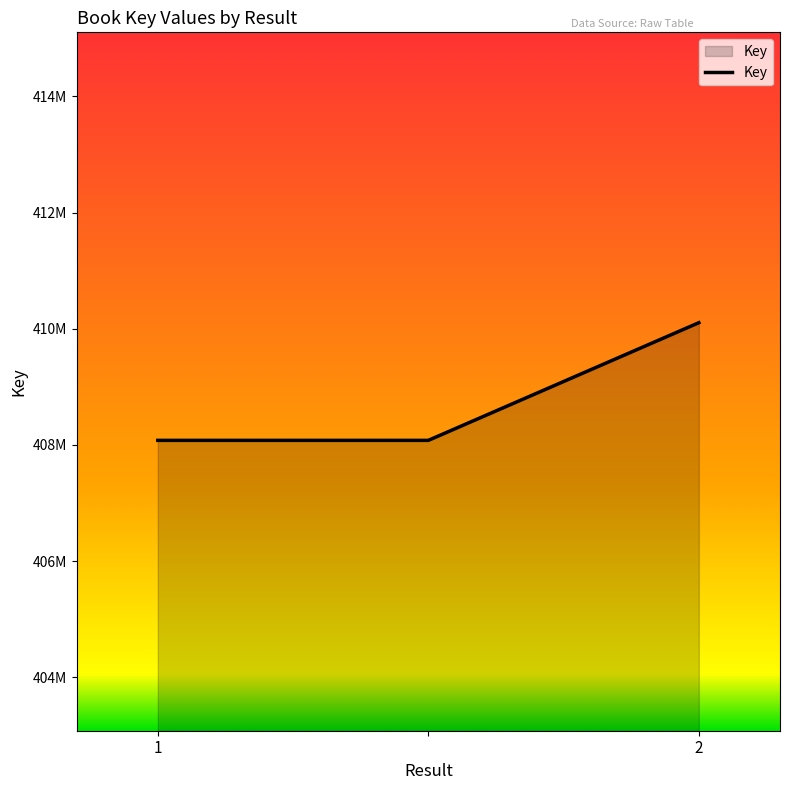

Which label corresponds to the smallest value in the chart?

1